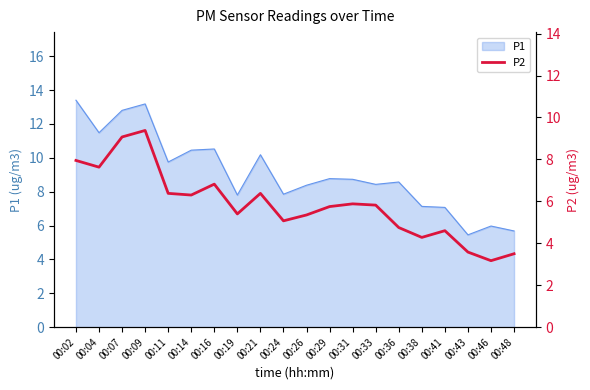

Which label corresponds to the smallest value in the chart?

00:46